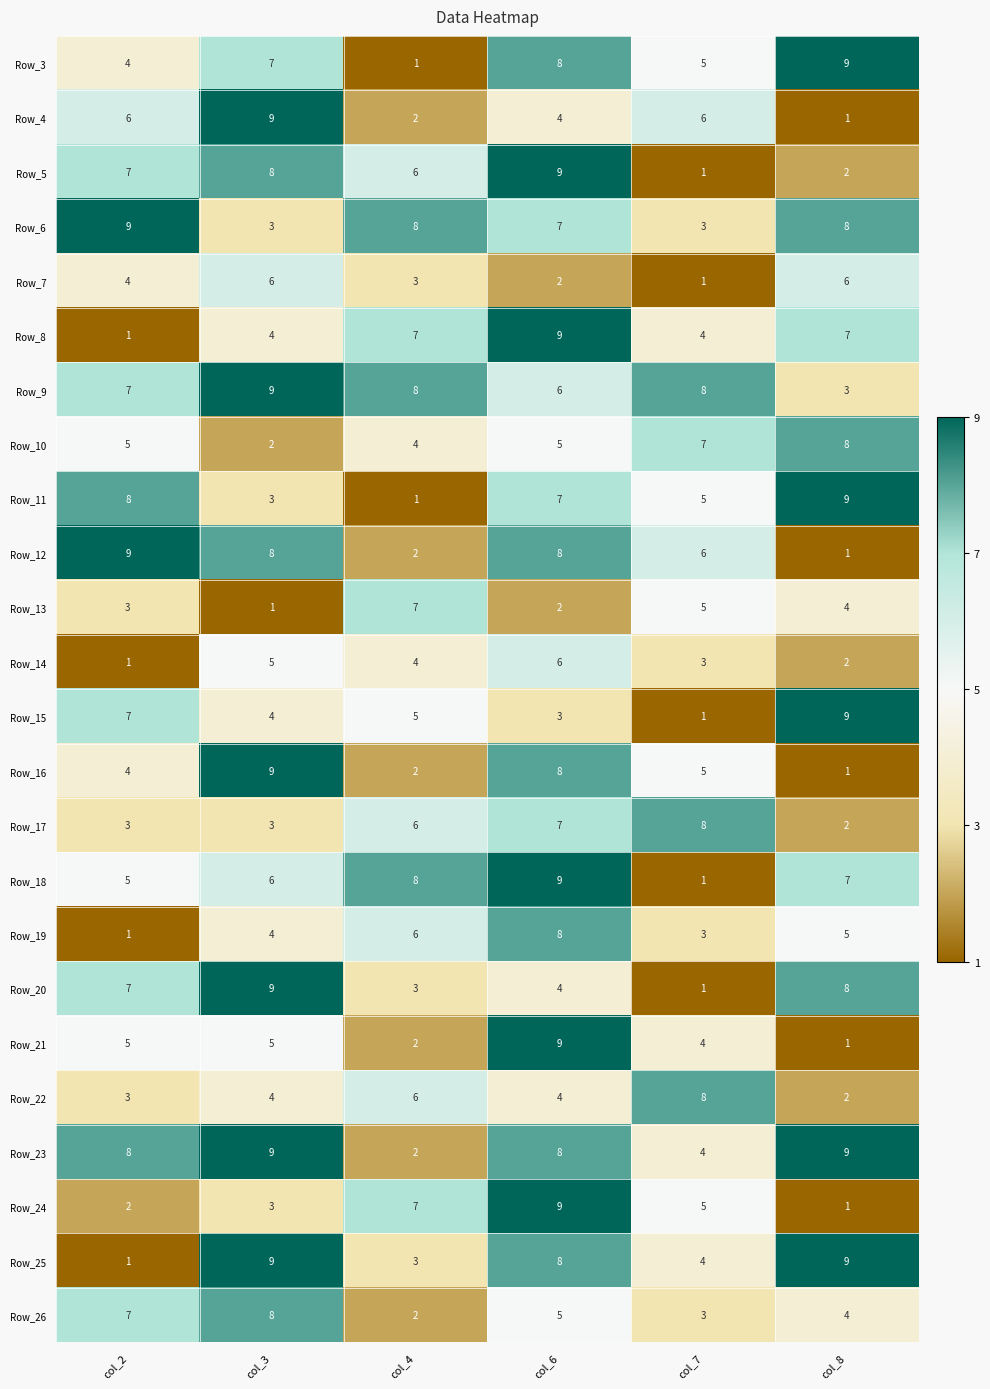

What is the total value across all series at col_8?

118